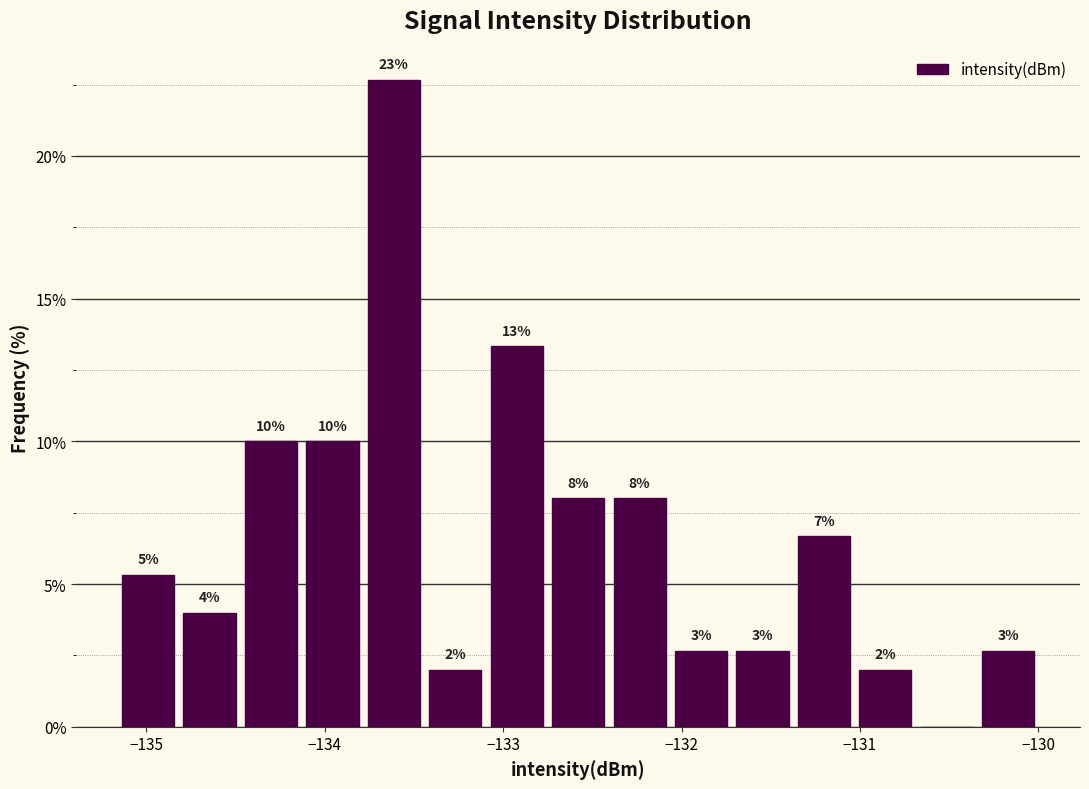

Around what value on the x-axis is the tallest bar? Give the approximate position of its centre, as read against the axis.

-133.6